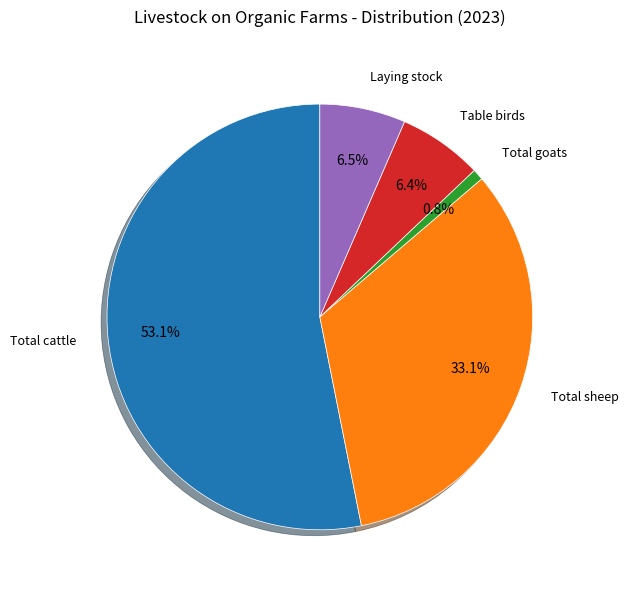

What is the smallest slice in the pie chart?

Total goats